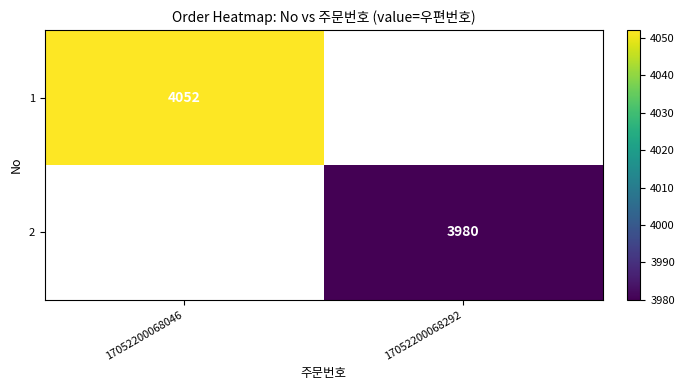

The value of 1 at 17052200068046 is 4052. True or false?

True